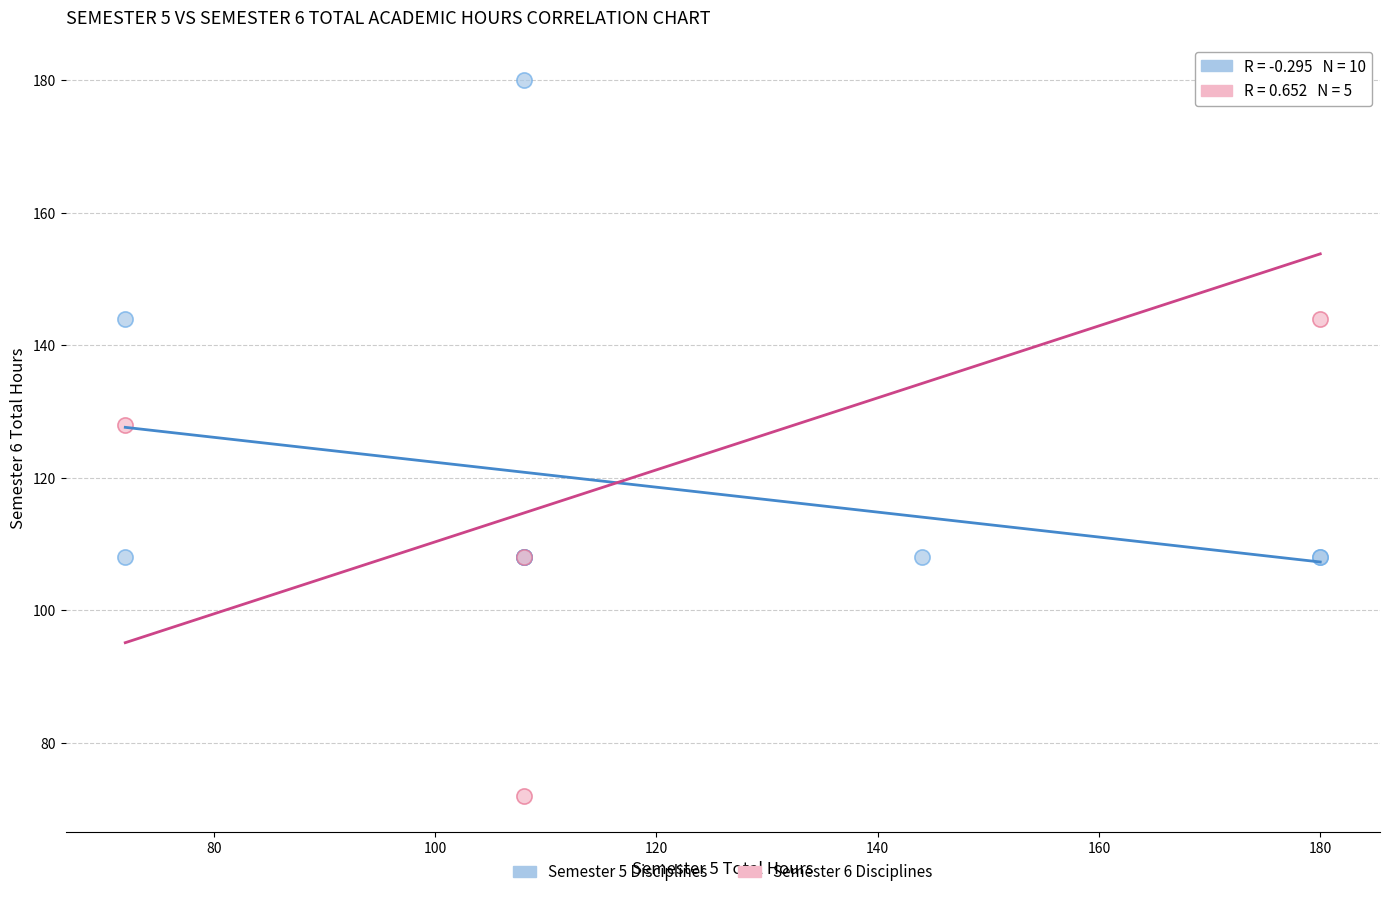

What are all the series names shown in the legend?

Semester 5 Disciplines, Semester 6 Disciplines